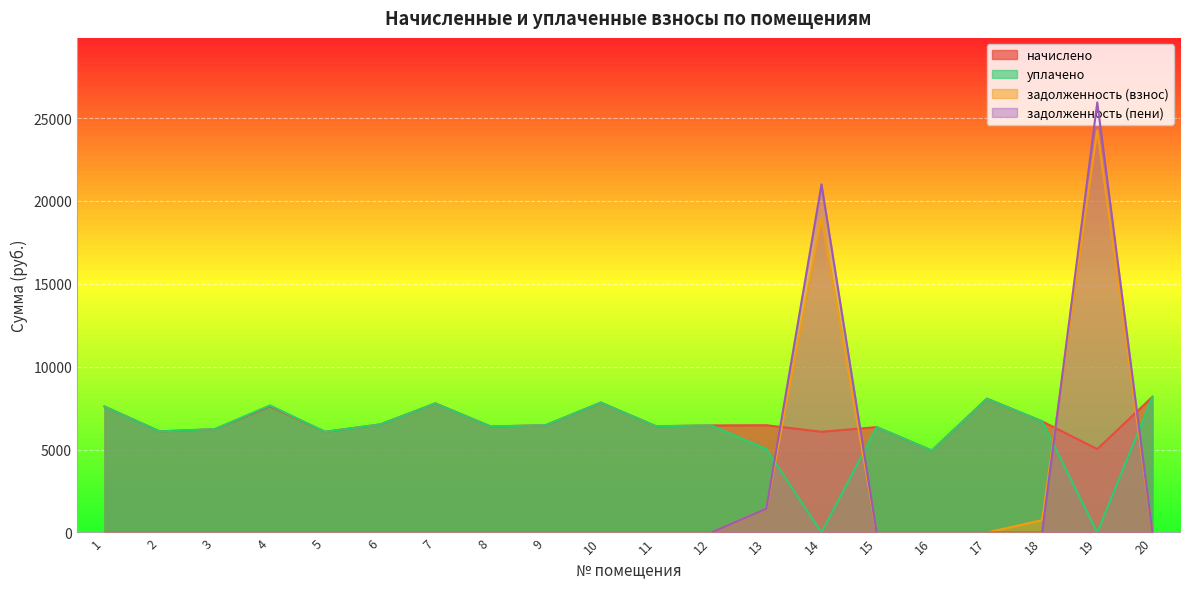

Rank the series by their maximum value, from lowest to highest.

начислено, уплачено, задолженность (взнос), задолженность (пени)